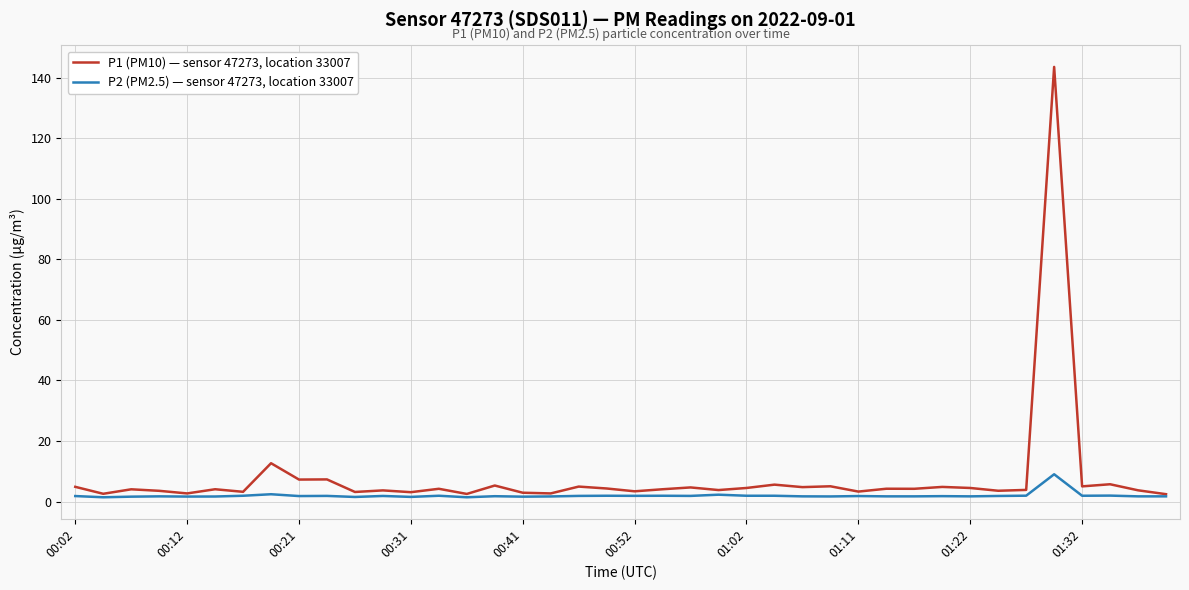

Rank the series by their maximum value, from lowest to highest.

P2 (PM2.5) — sensor 47273, location 33007, P1 (PM10) — sensor 47273, location 33007